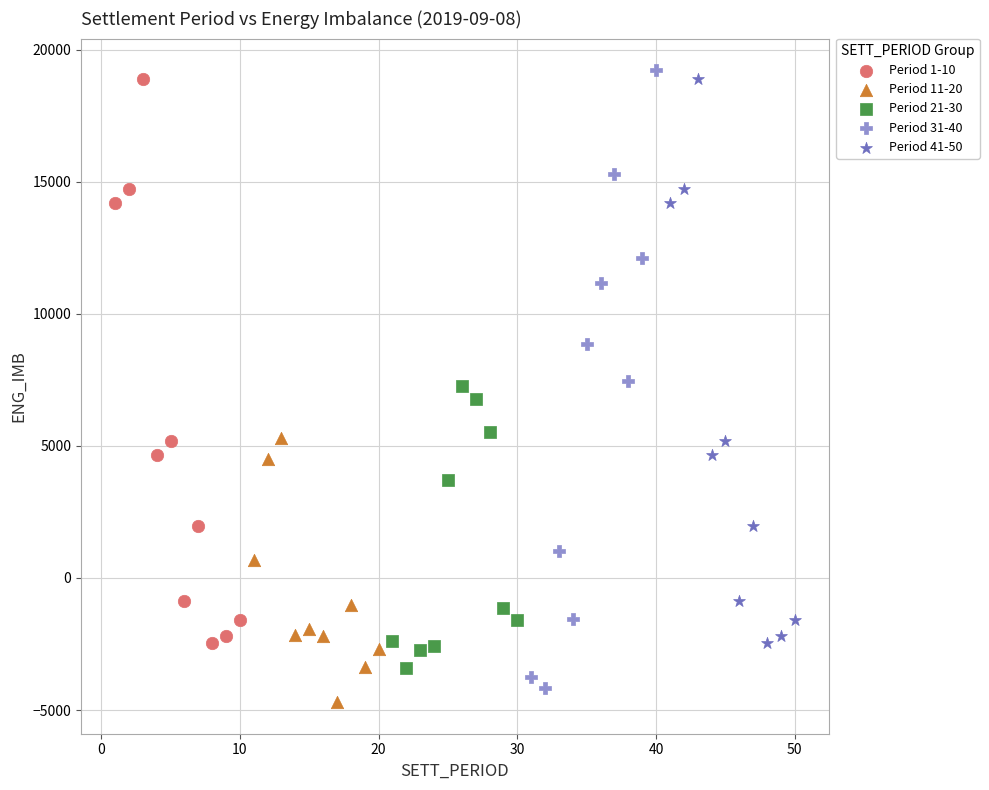

Which series has the largest Y range (max minus min)?

Period 31-40